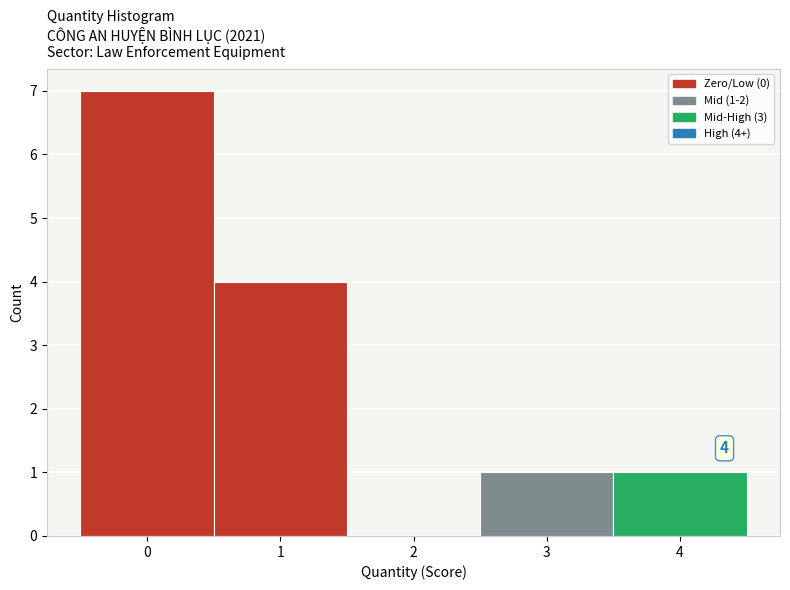

Over which range of the x-axis is the bar tallest?

-0.5 to 0.5